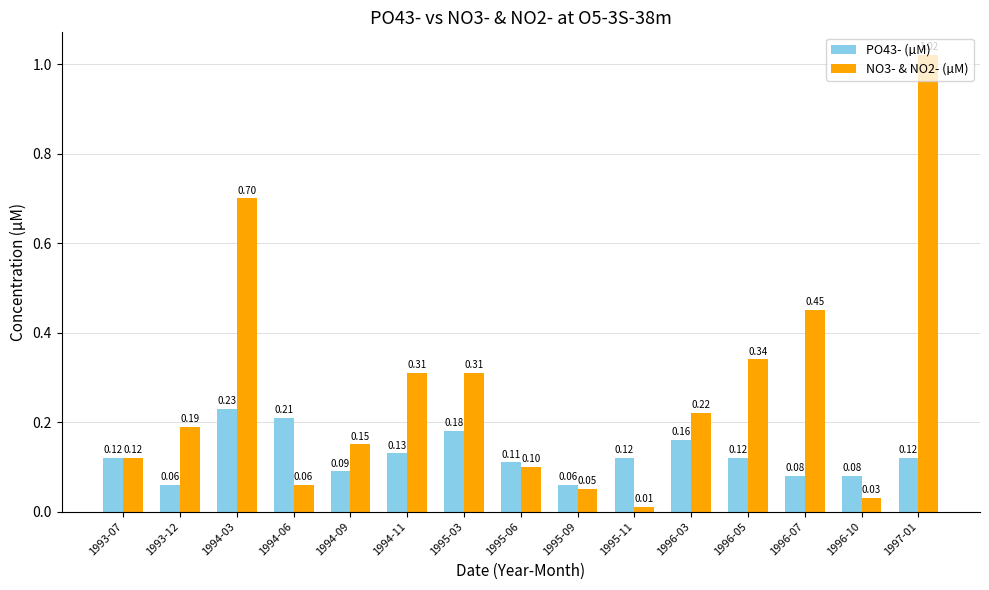

What is the sum of all PO43- (µM) values?

1.9